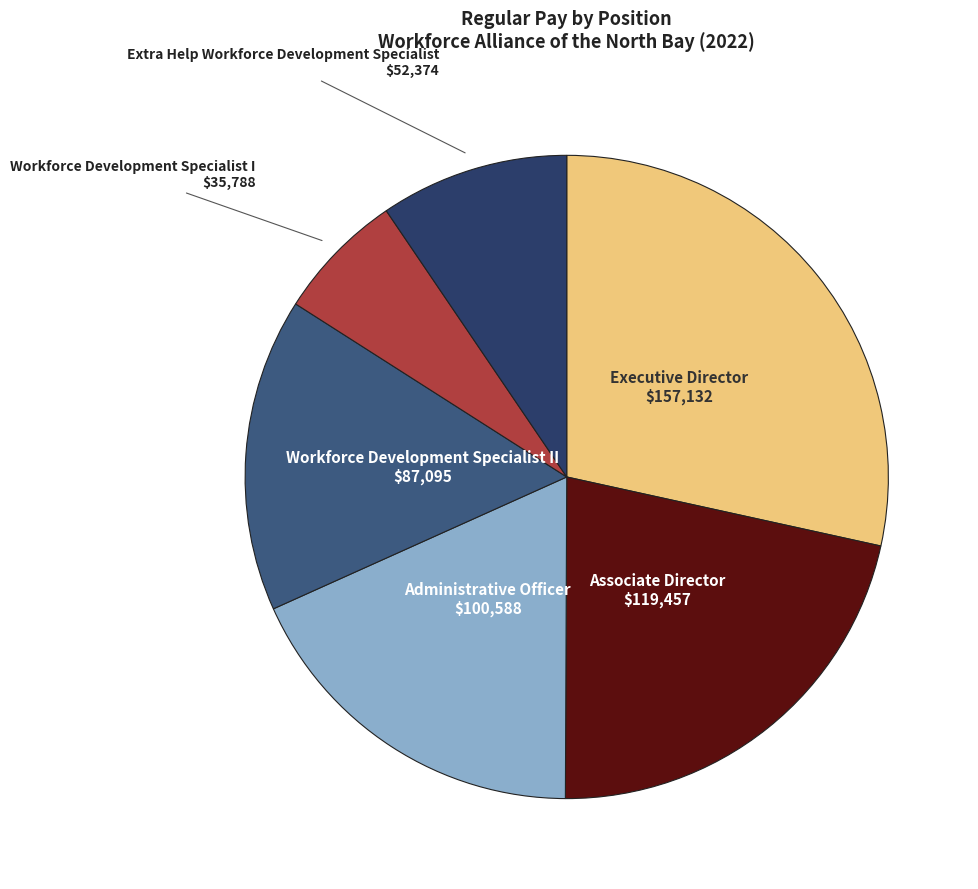

Does any single category account for the majority?

No